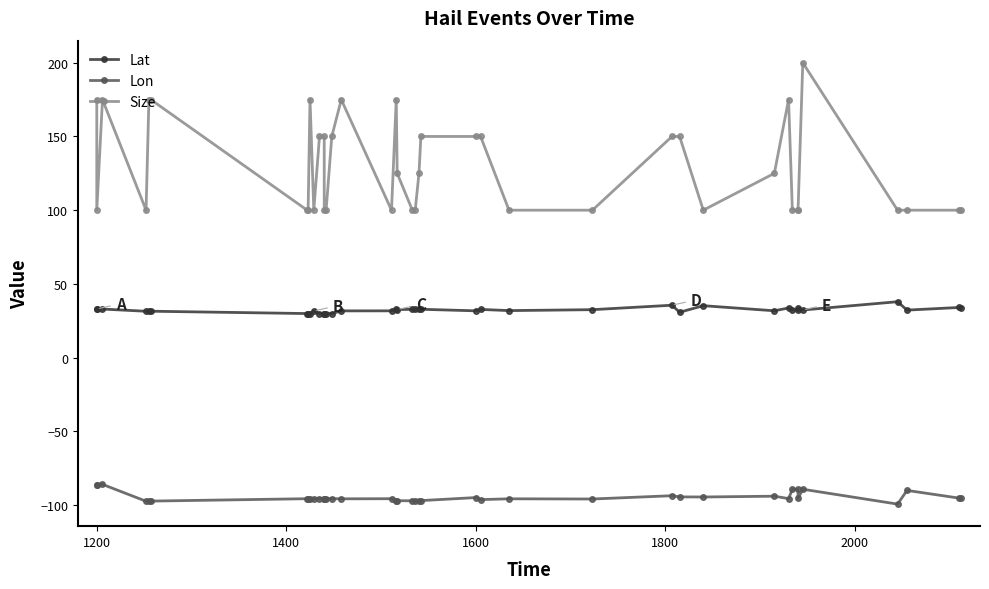

How many data points does each series have?

40